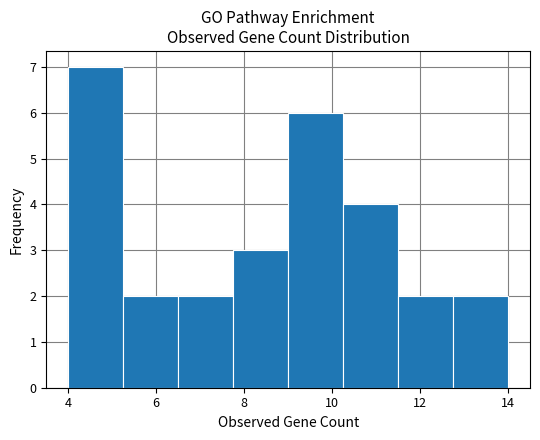

Reading left to right, transcribe this chart: for each bar, give the range it covers on the x-axis and its height. Neither the bar edges nor the heights are printed on the chart, so give them approximately, as read against the axes.

4.00 to 5.25: 7
5.25 to 6.50: 2
6.50 to 7.75: 2
7.75 to 9.00: 3
9.00 to 10.25: 6
10.25 to 11.50: 4
11.50 to 12.75: 2
12.75 to 14.00: 2